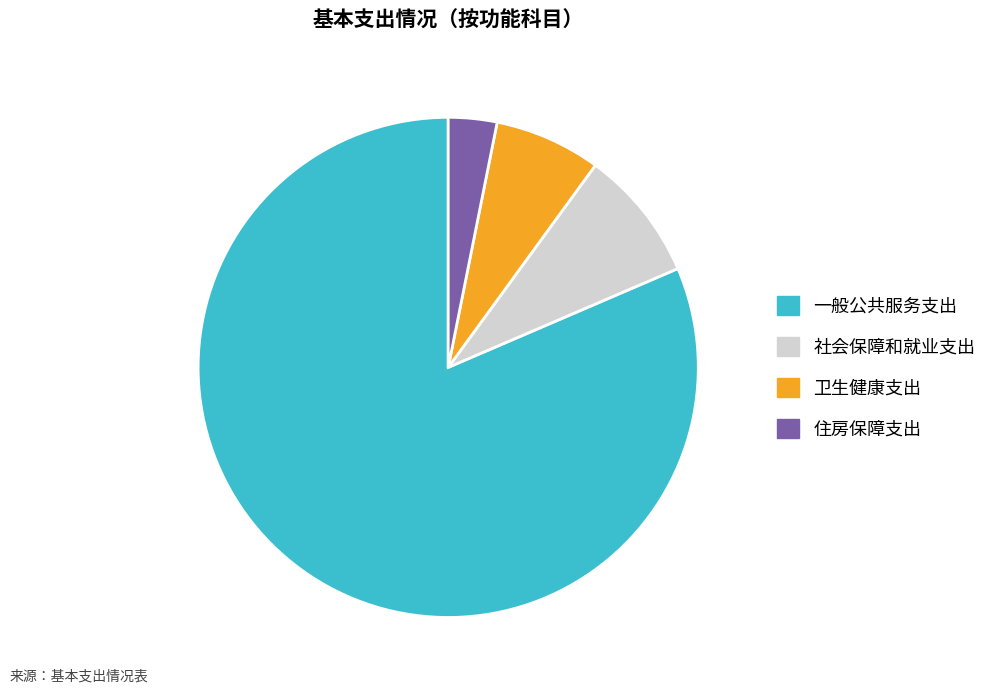

True or false: 住房保障支出 accounts for 10% of the total.

False